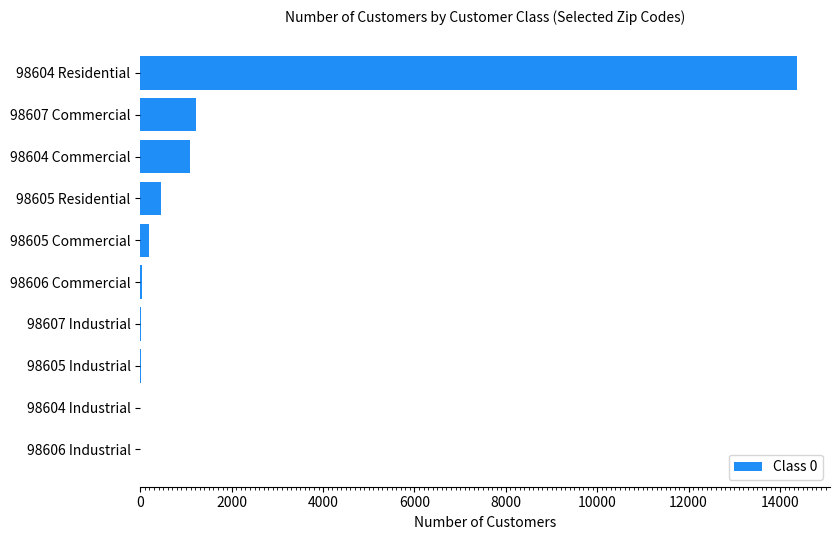

Is it true that the value at 98604 Residential is 20098?

False